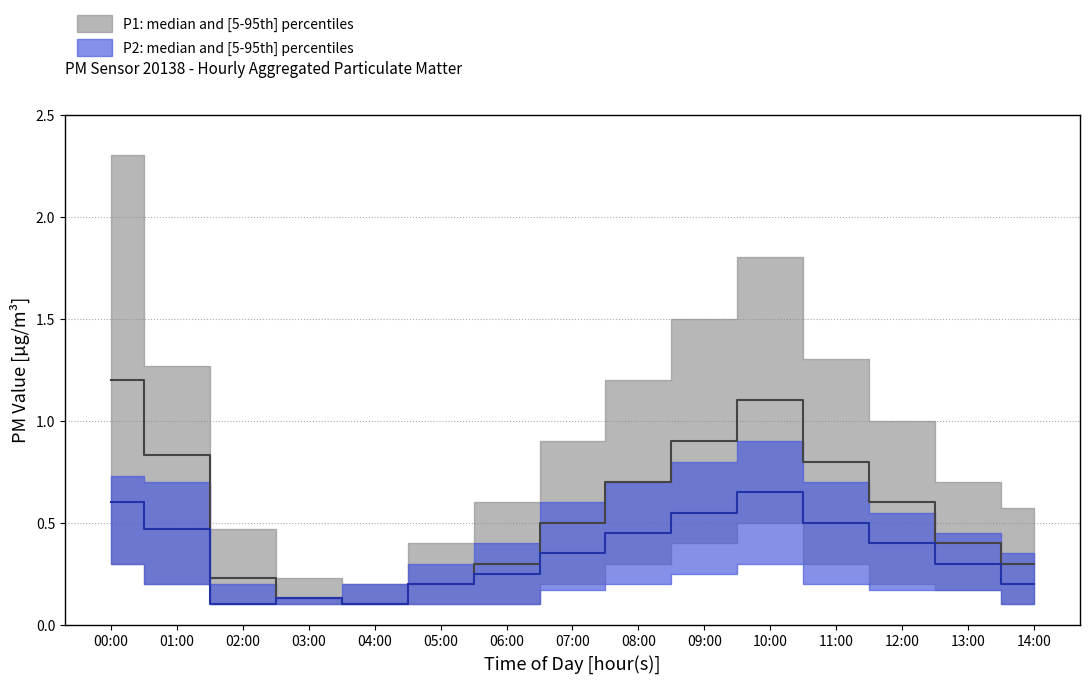

Is it true that P2_upper equals 0.8 at 09:00?

True